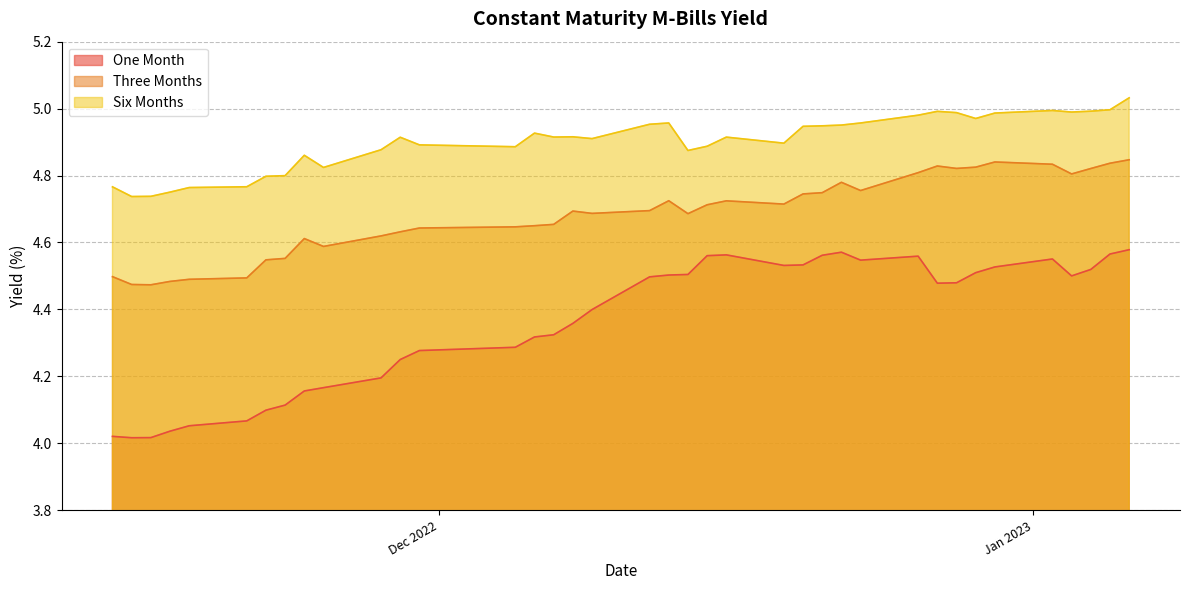

True or false: Six Months and One Month intersect in this chart.

False